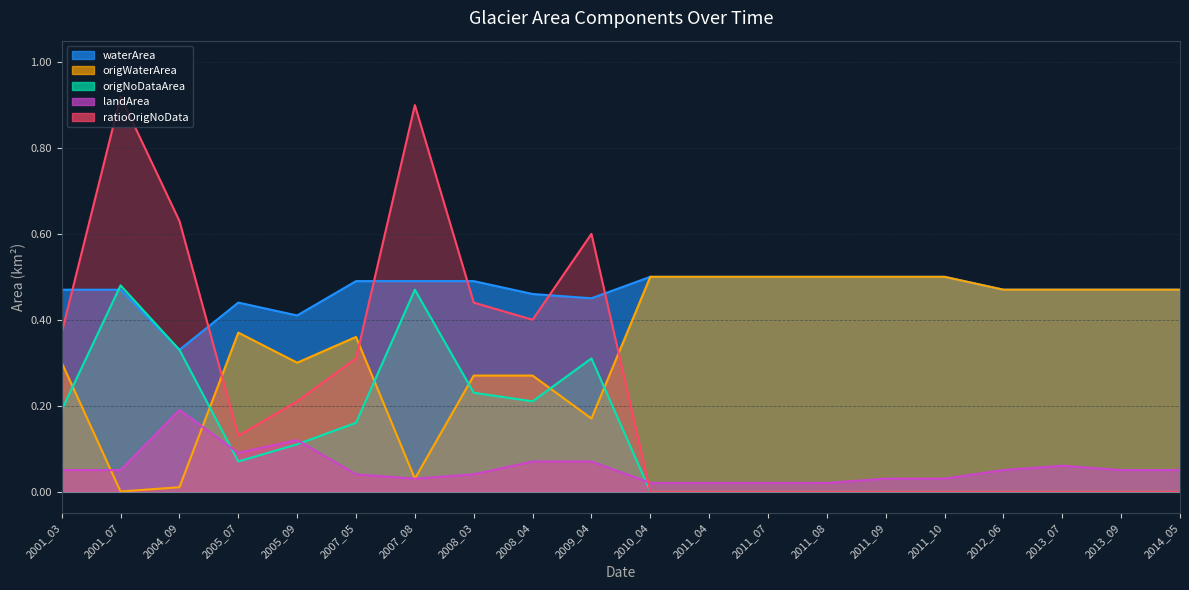

Rank the series by their maximum value, from highest to lowest.

ratioOrigNoData, waterArea, origWaterArea, origNoDataArea, landArea